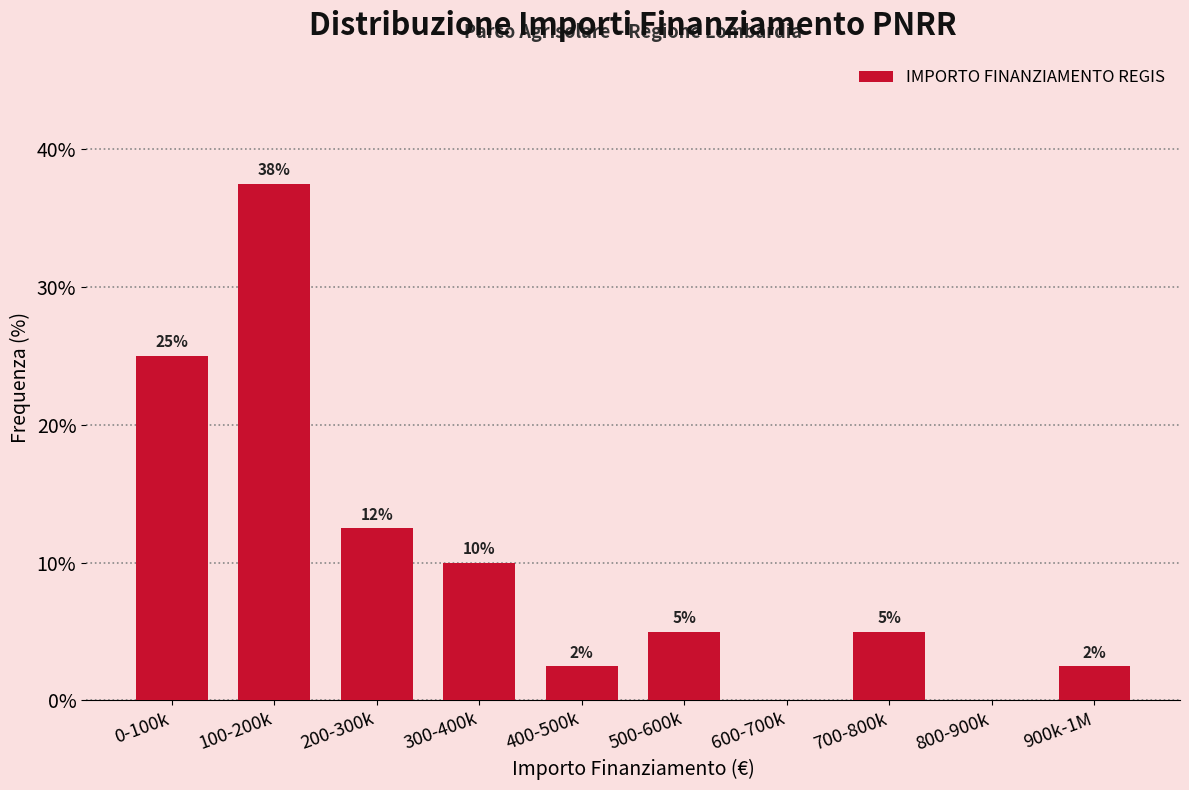

What is the sum of the values at 100-200k and 900k-1M?

40.0